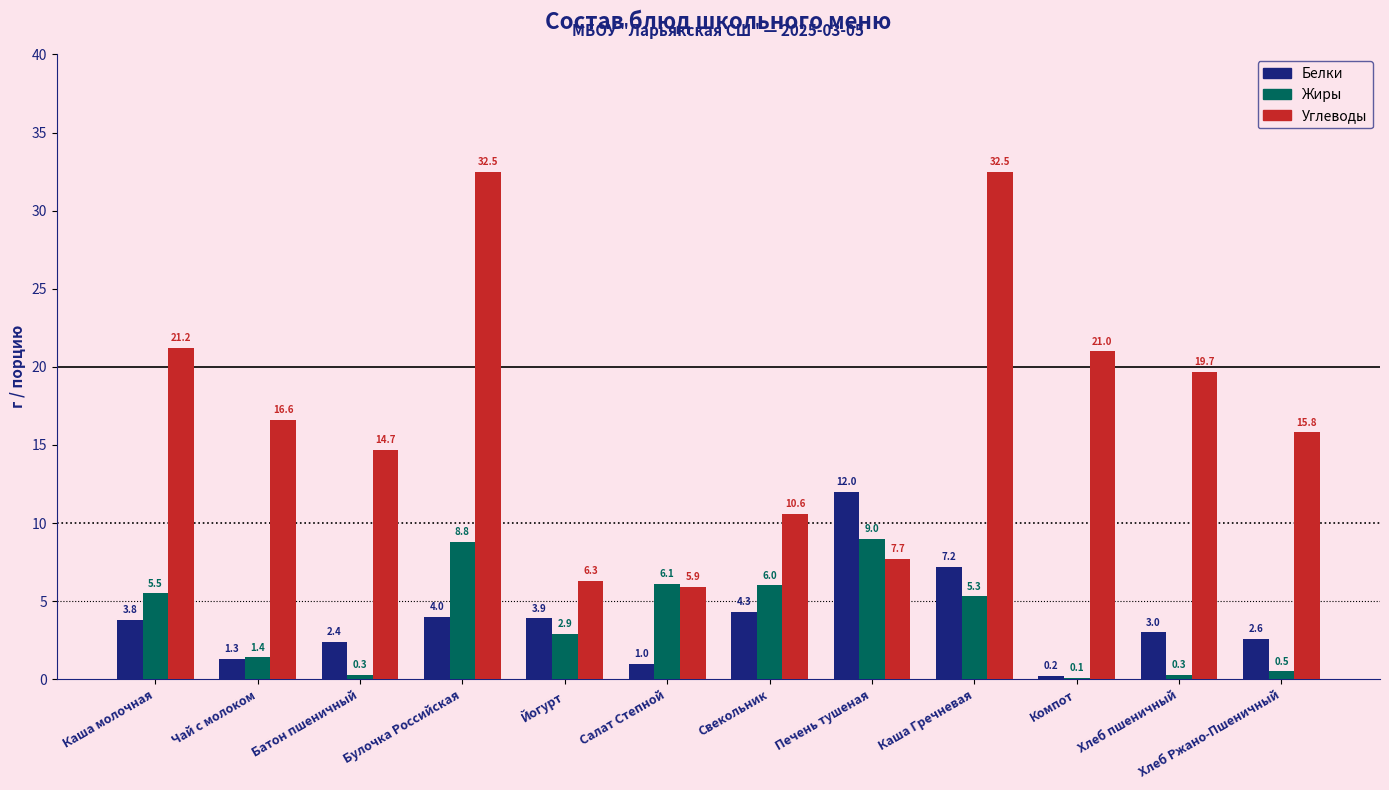

Which series changed the most between Каша молочная and Каша Гречневая?

Углеводы